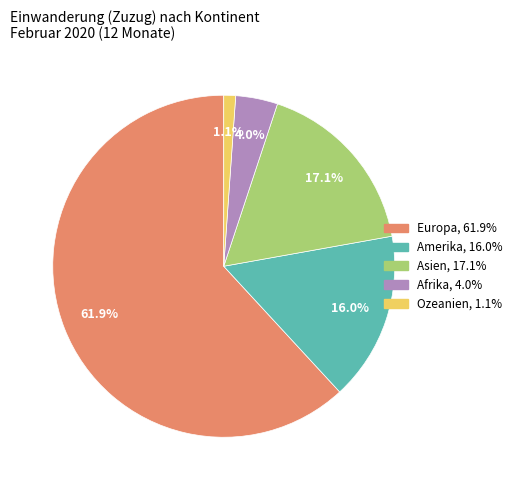

Which slice is the largest?

Europa